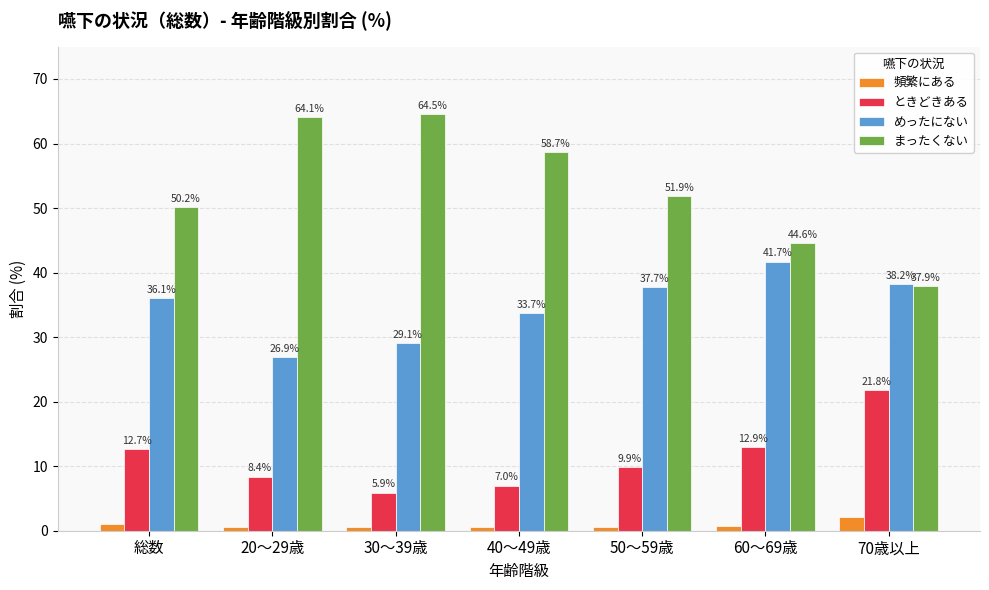

Is the value of まったくない at 60～69歳 greater than the value of ときどきある at 40～49歳?

Yes